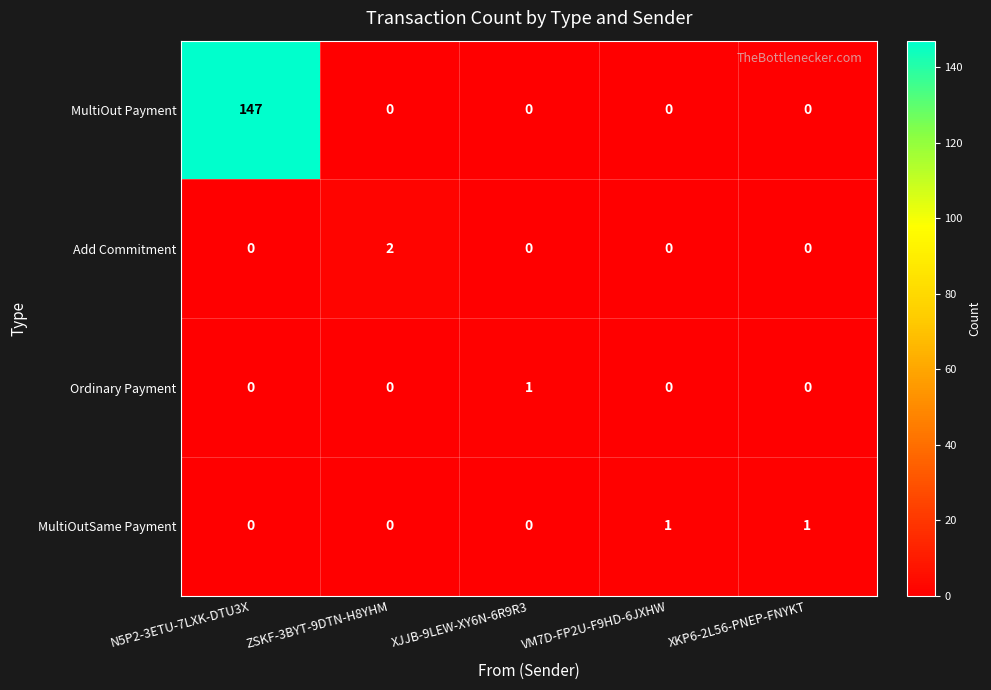

How many Add Commitment values are between 0 and 1?

4